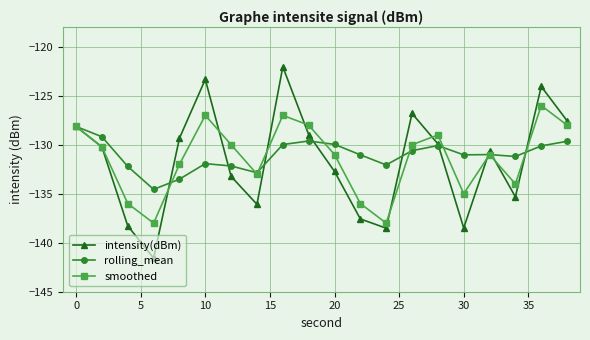

How many interior local valleys does the intensity(dBm) series have?

5